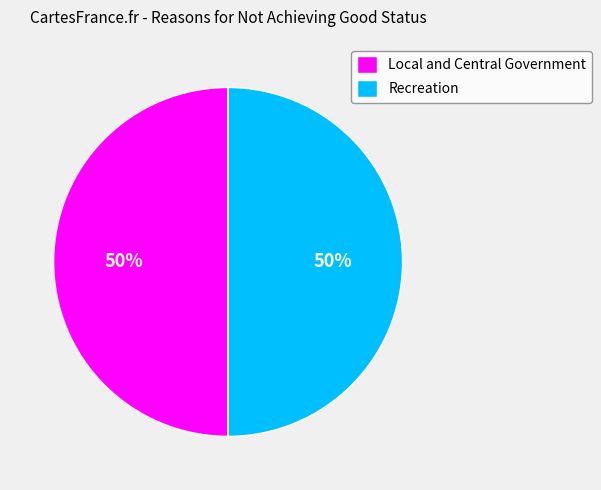

What is the ratio of the value at Recreation to the value at Local and Central Government?

1.0